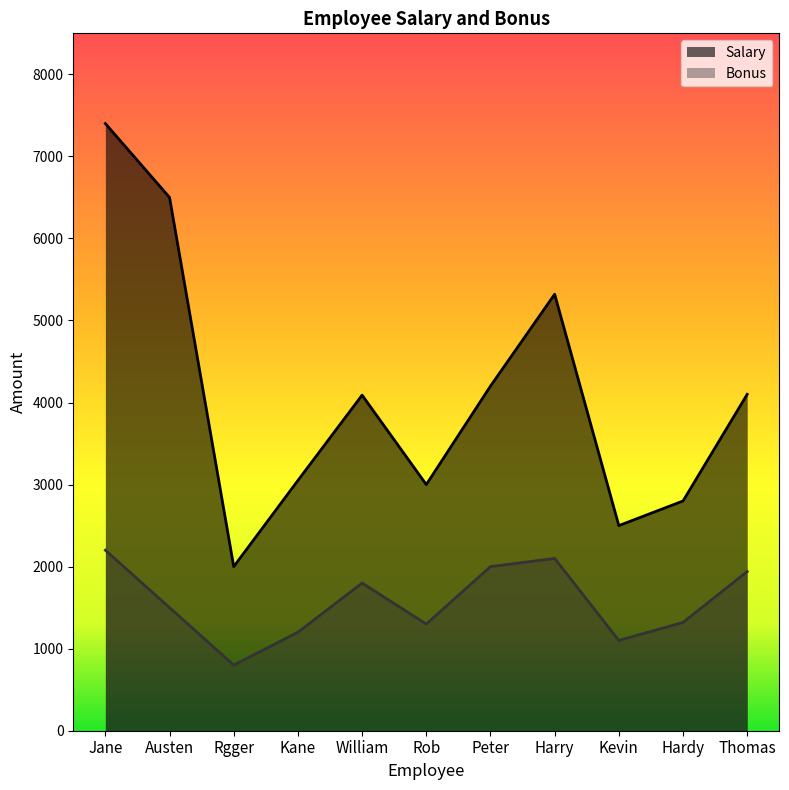

What is the value of the Bonus point at the 6th from the left?

1300